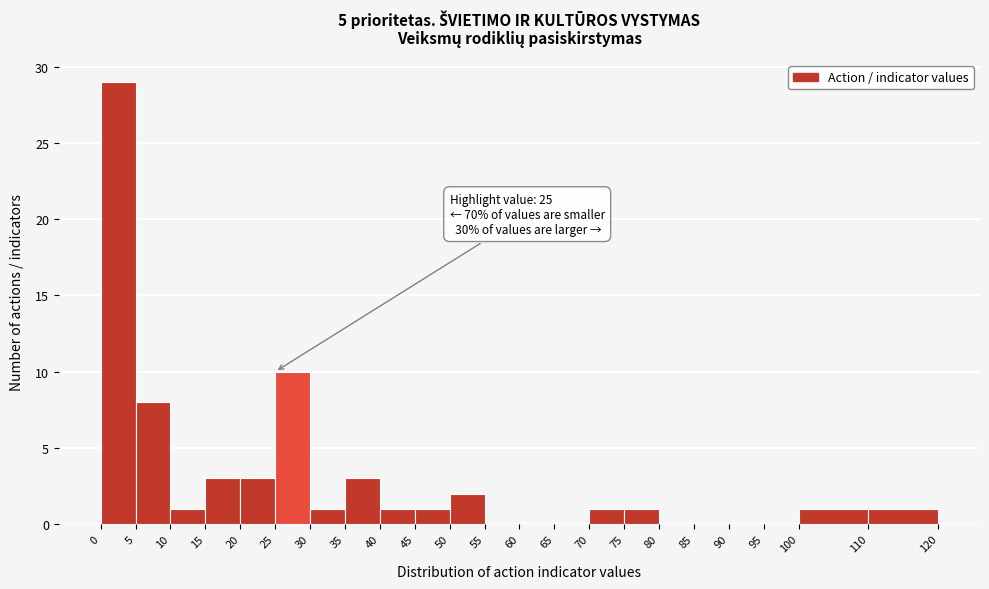

Over which range of the x-axis is the bar tallest?

0 to 5